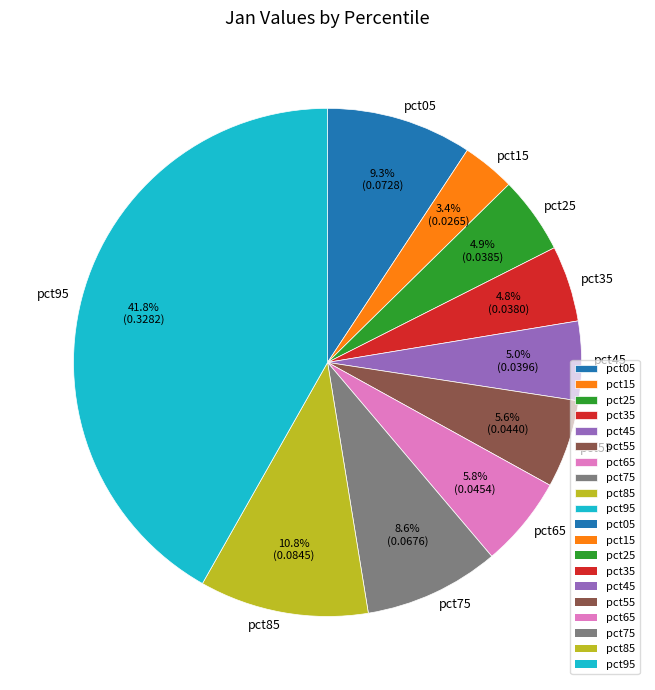

Which slice is the smallest?

pct15